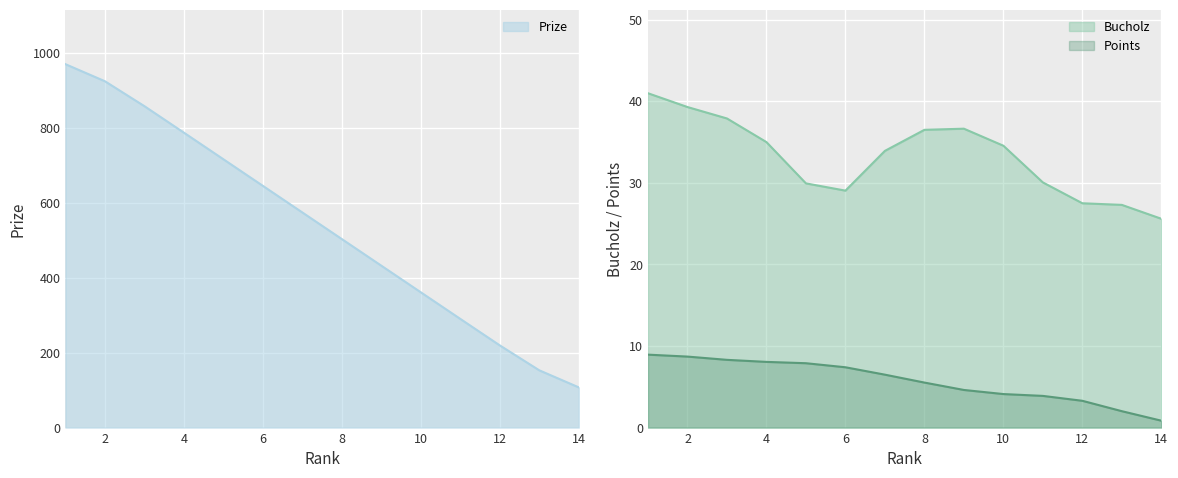

True or false: Bucholz and Points cross at least once.

False